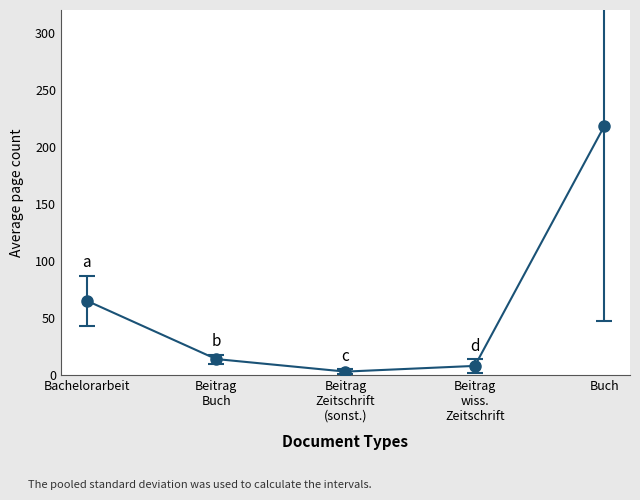

At which category does the data reach its first local valley?

Beitrag
Zeitschrift
(sonst.)